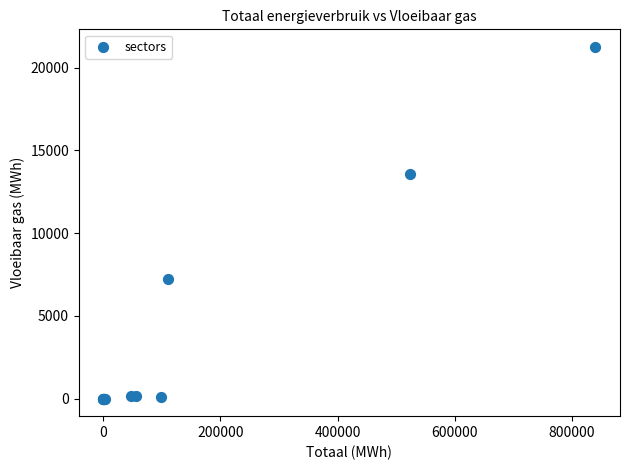

What Y value in the scatter plot is closest to 10624?

13581.2